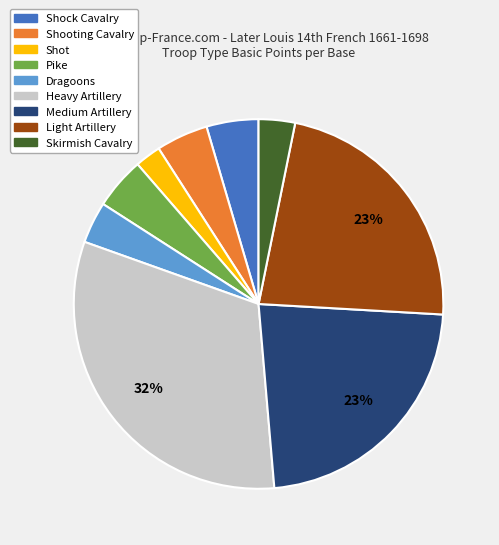

Is the sum of Medium Artillery and Skirmish Cavalry greater than half?

No